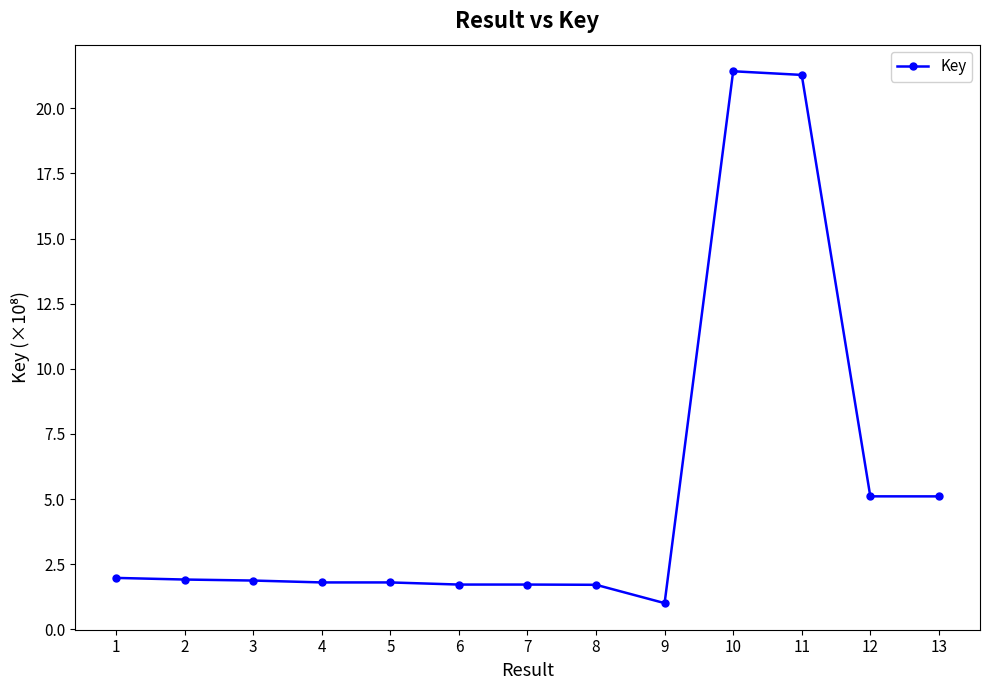

What is the ratio of the value at 8 to the value at 9?

1.7